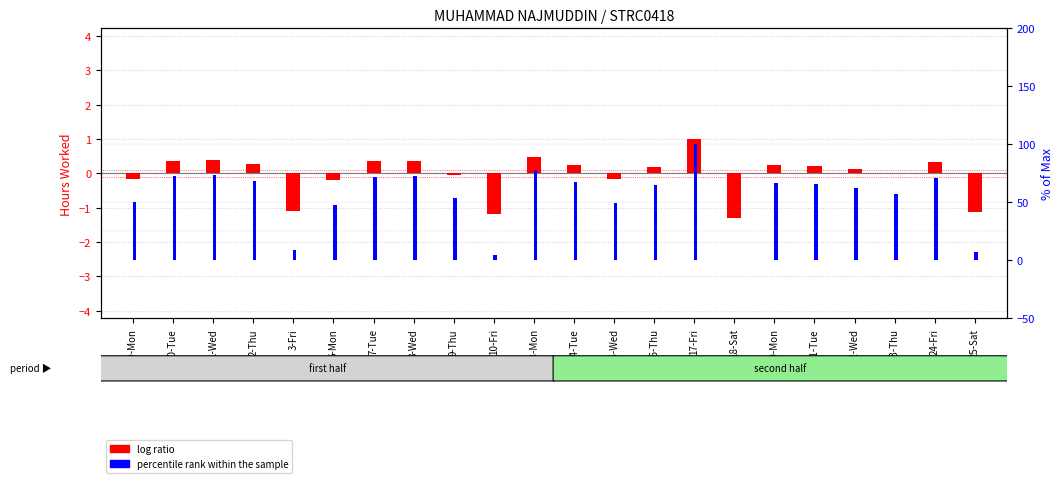

What is the sum of the log ratio values at 18-Sat and 21-Tue?

-1.1